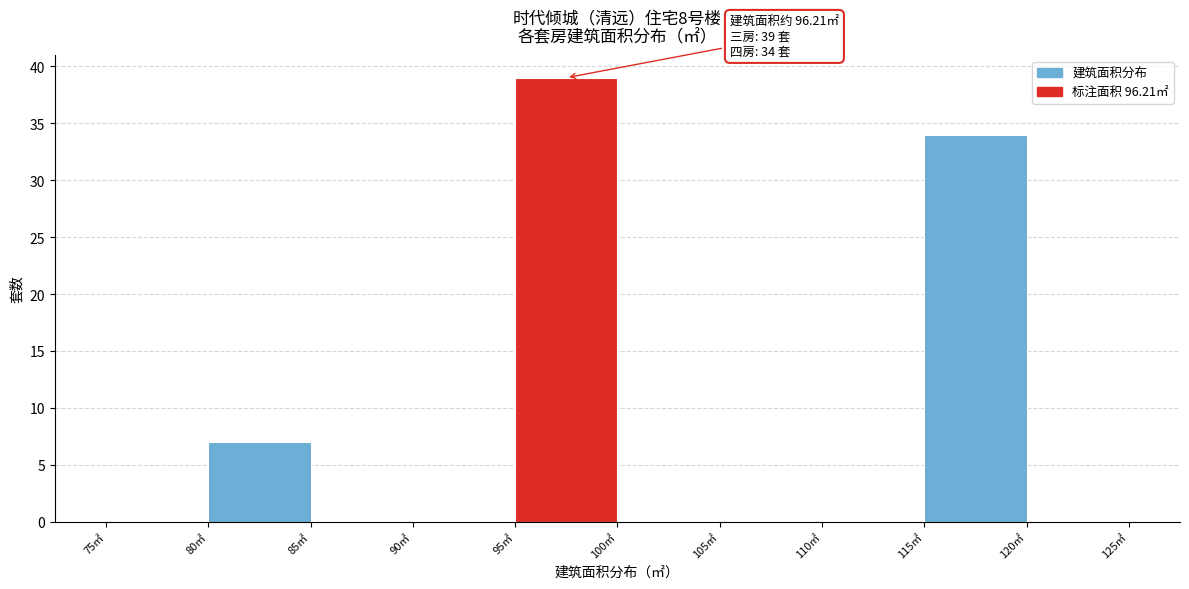

Over which range of the x-axis is the bar tallest?

95 to 100